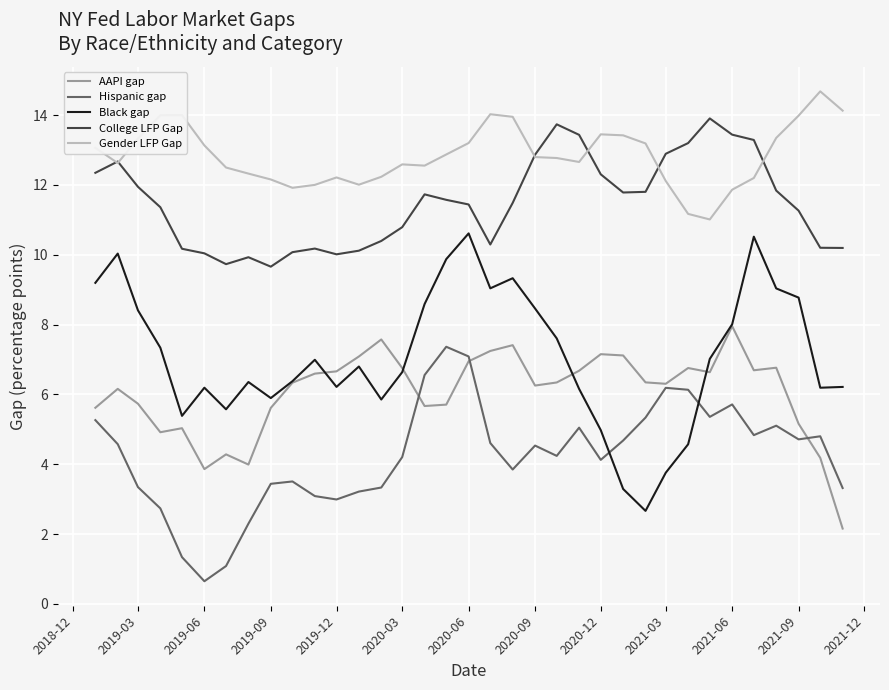

True or false: Hispanic gap has more than 1 points higher than both neighbors.

True